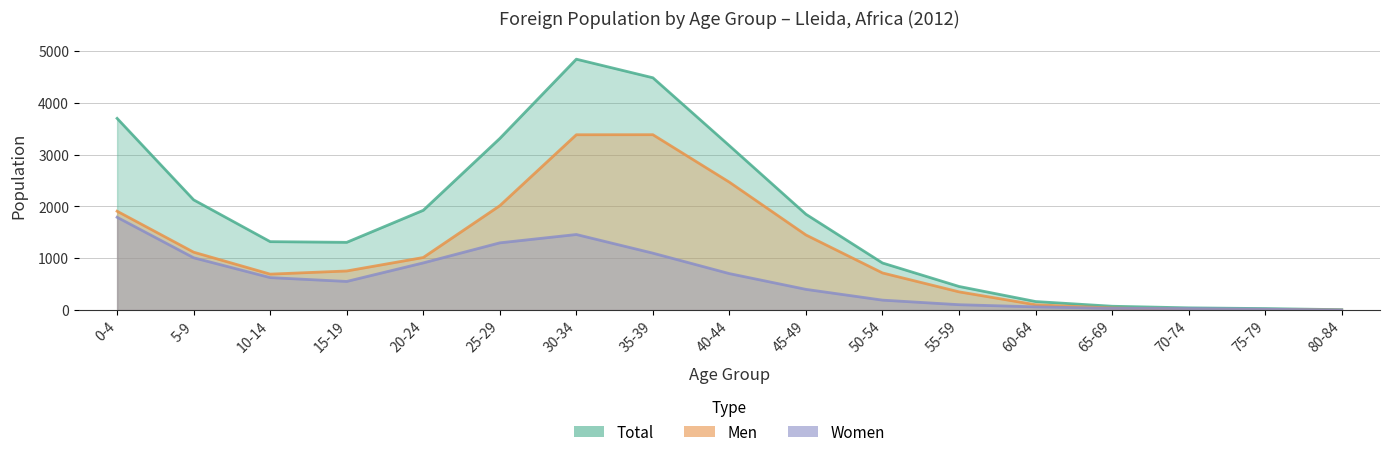

What is the sum of all Women values?

10291